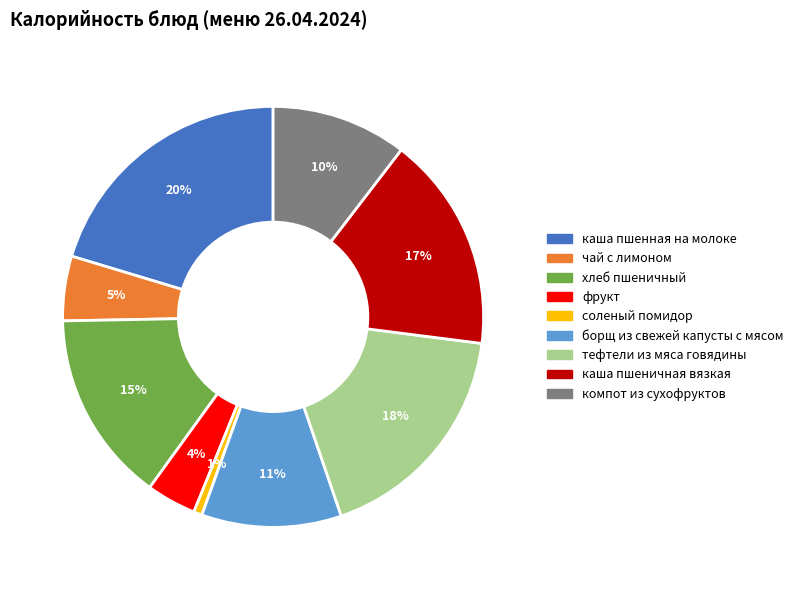

Is the sum of борщ из свежей капусты с мясом and тефтели из мяса говядины greater than half?

No